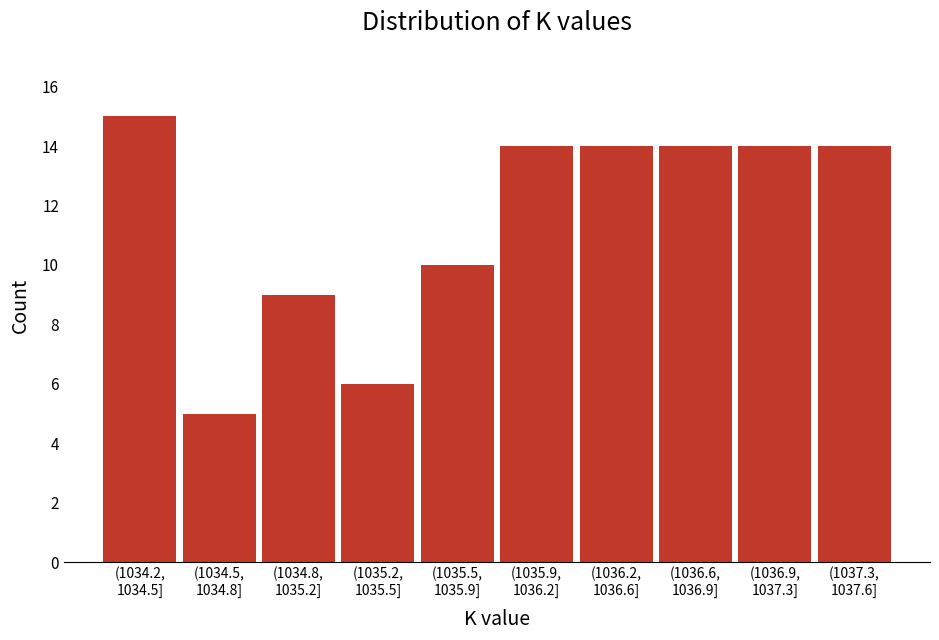

What is the average value?

12